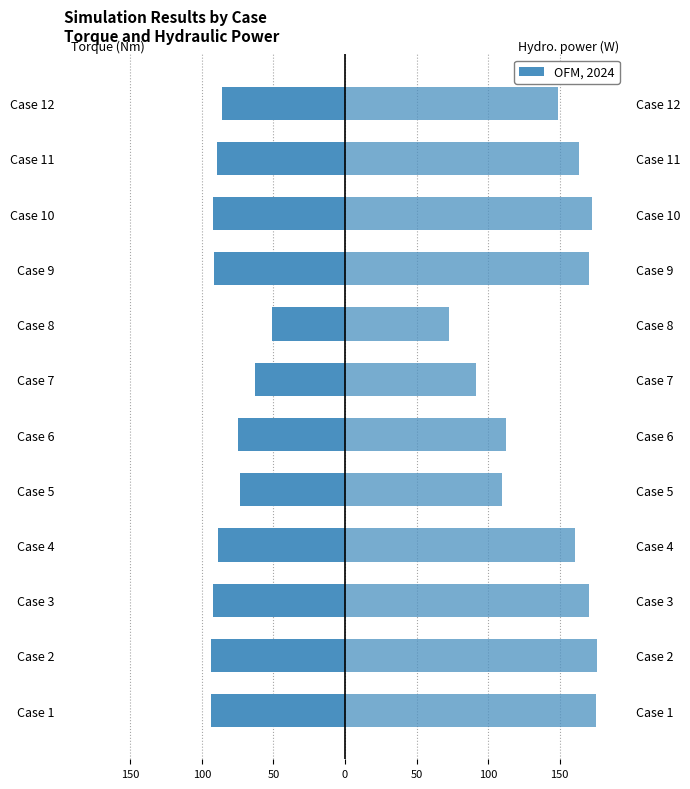

Reading left to right, list all the values displayed in this chart.

Torque (Nm): -93.4	-94.0	-92.5	-89.0	-73.8	-74.6	-62.8	-51.4	-91.5	-92.2	-89.8	-85.8
Hydro. power (W): 175.3	176.3	170.8	160.9	109.6	112.3	91.7	72.6	170.7	172.6	163.7	149.1